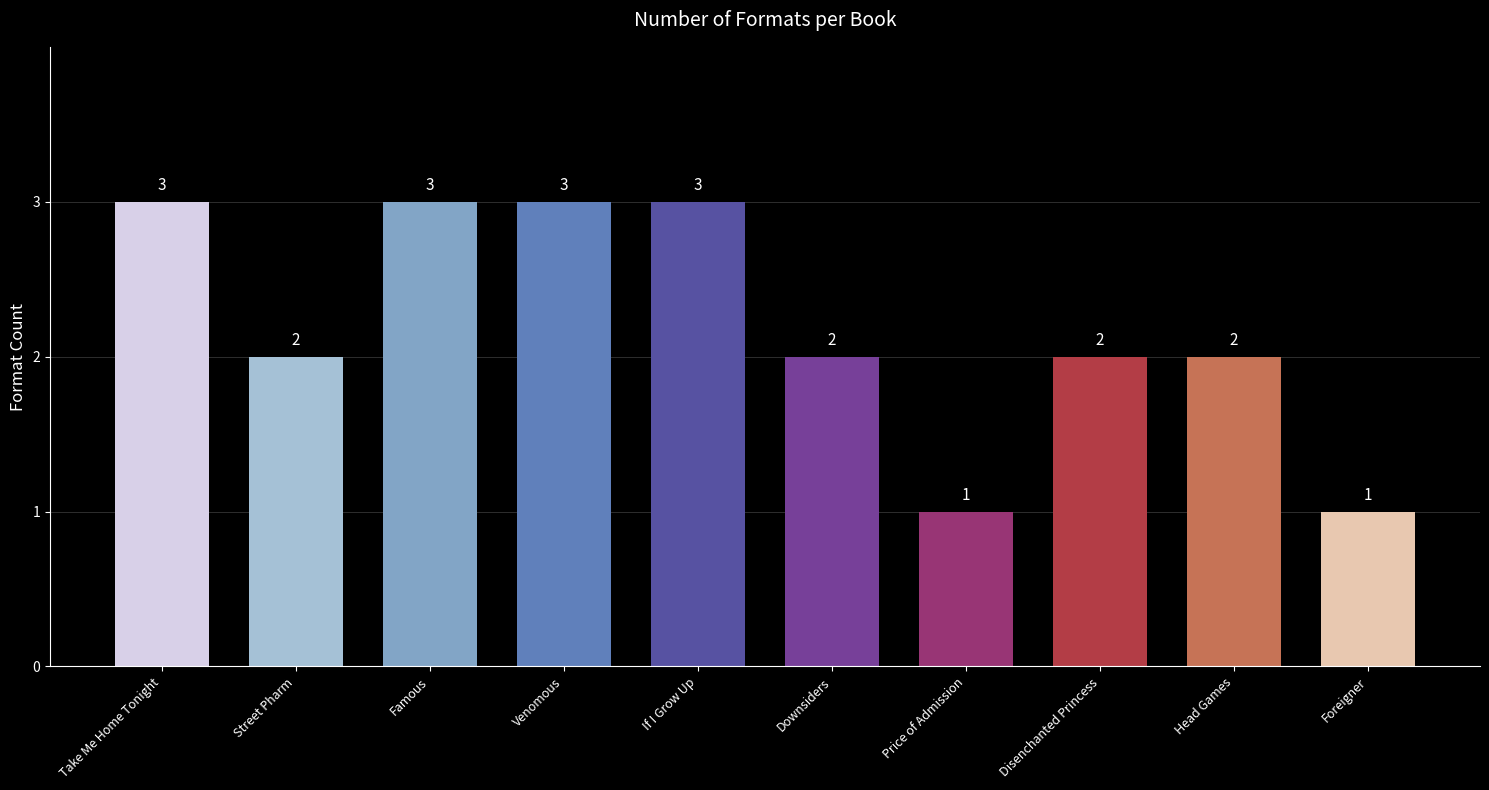

Reading left to right, transcribe all the data shown in this chart.

3	2	3	3	3	2	1	2	2	1